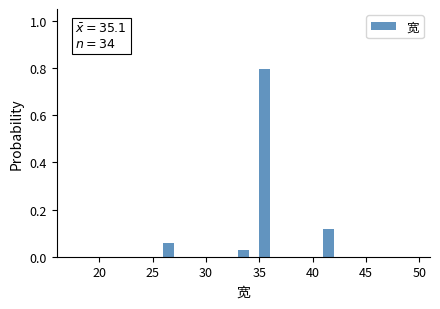

Read against the x-axis, roughly where is the centre of the tallest bar?

35.5